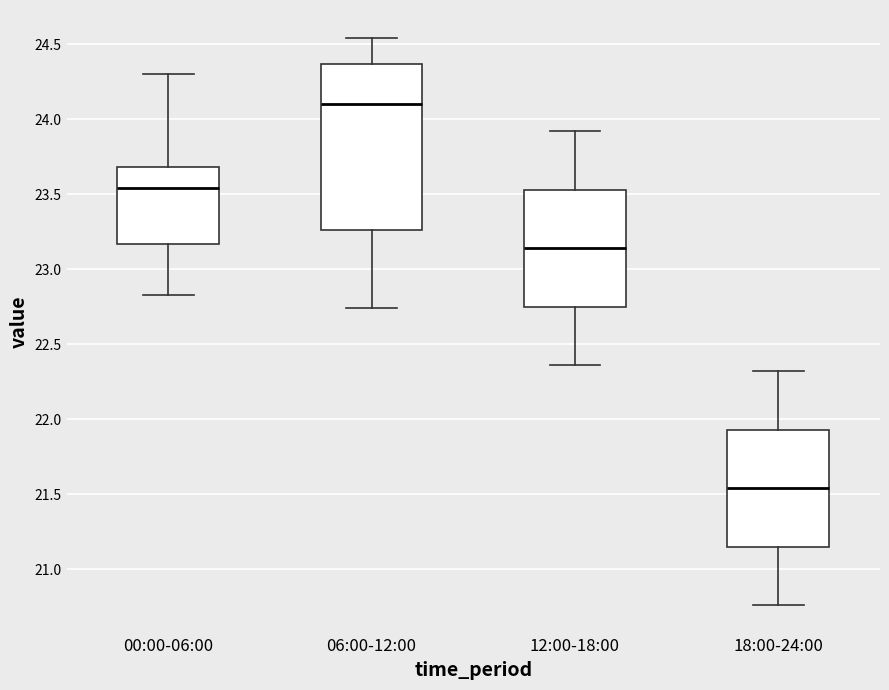

Reading left to right, transcribe this box plot: for each box, give where its median line is, the range the box spans, and where its two whiskers end, as read against the y-axis. The values are not printed on the chart, so give them approximately, as read against the axis.

00:00-06:00: median 23.55, box 23.15 to 23.70, whiskers 22.85 to 24.30
06:00-12:00: median 24.10, box 23.25 to 24.35, whiskers 22.75 to 24.55
12:00-18:00: median 23.15, box 22.75 to 23.55, whiskers 22.35 to 23.90
18:00-24:00: median 21.55, box 21.15 to 21.95, whiskers 20.75 to 22.30